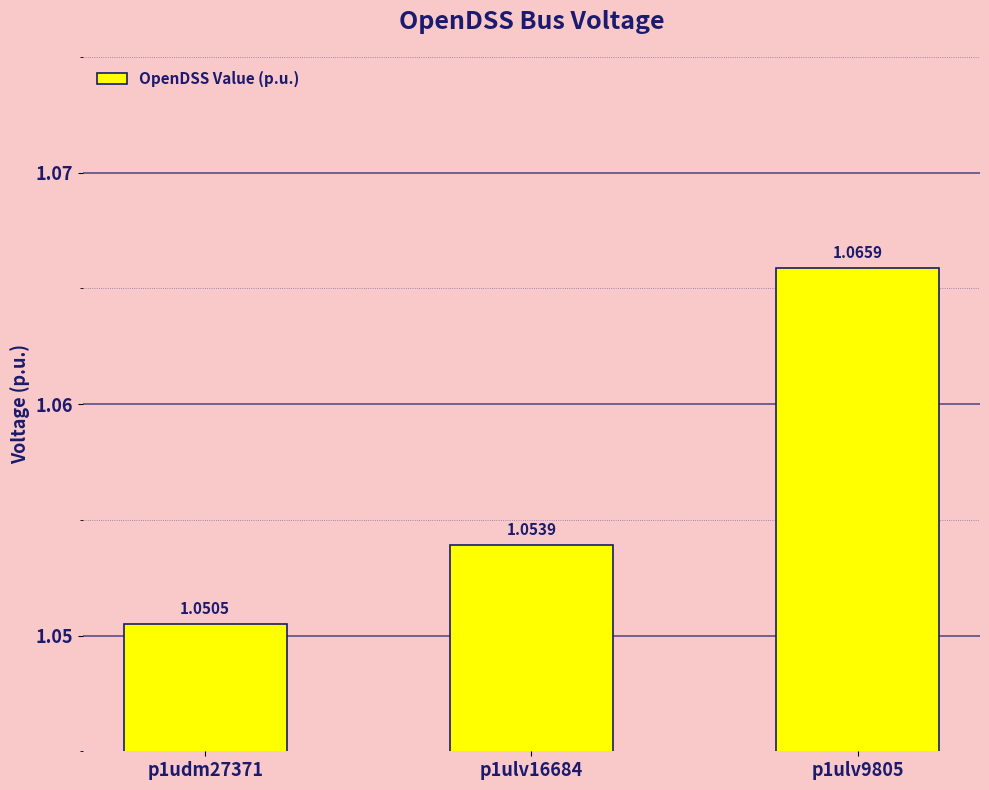

What is the sum of the values at p1ulv16684 and p1ulv9805?

2.1